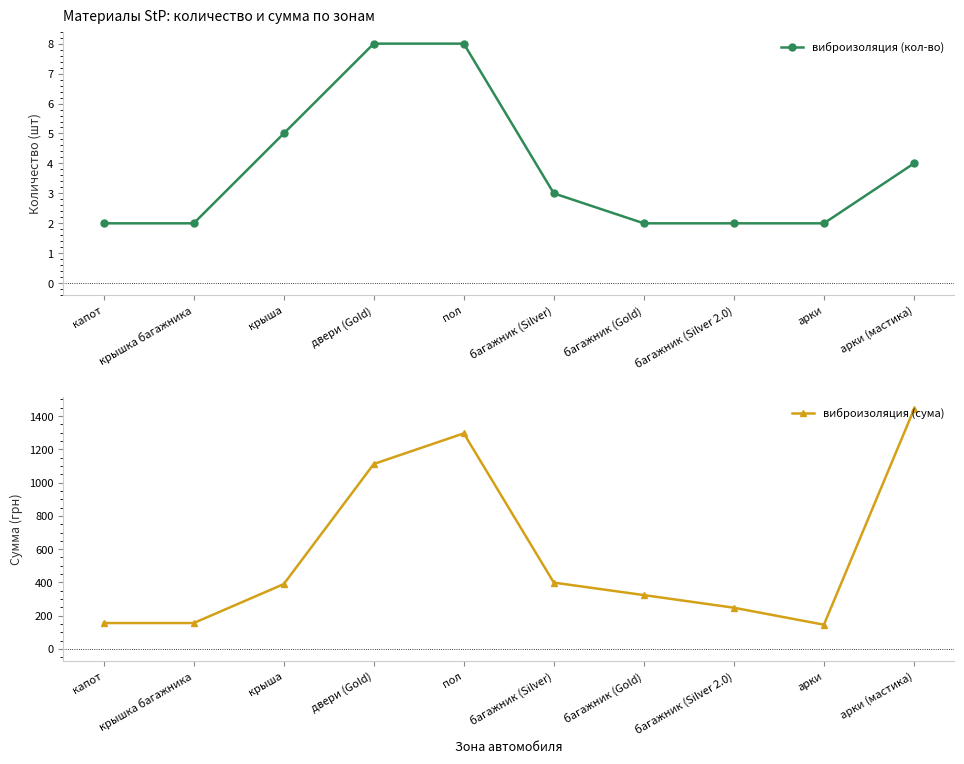

True or false: виброизоляция (кол-во) has more than 1 interior local peaks.

False